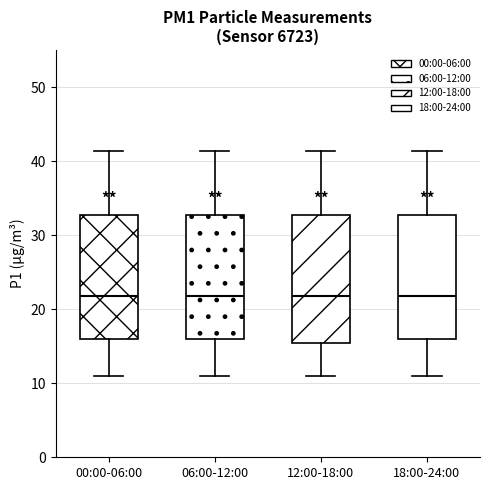

Where is the upper edge of the box for 12:00-18:00 on the y-axis? The values are not printed on the chart, so give them approximately, as read against the axis.

33